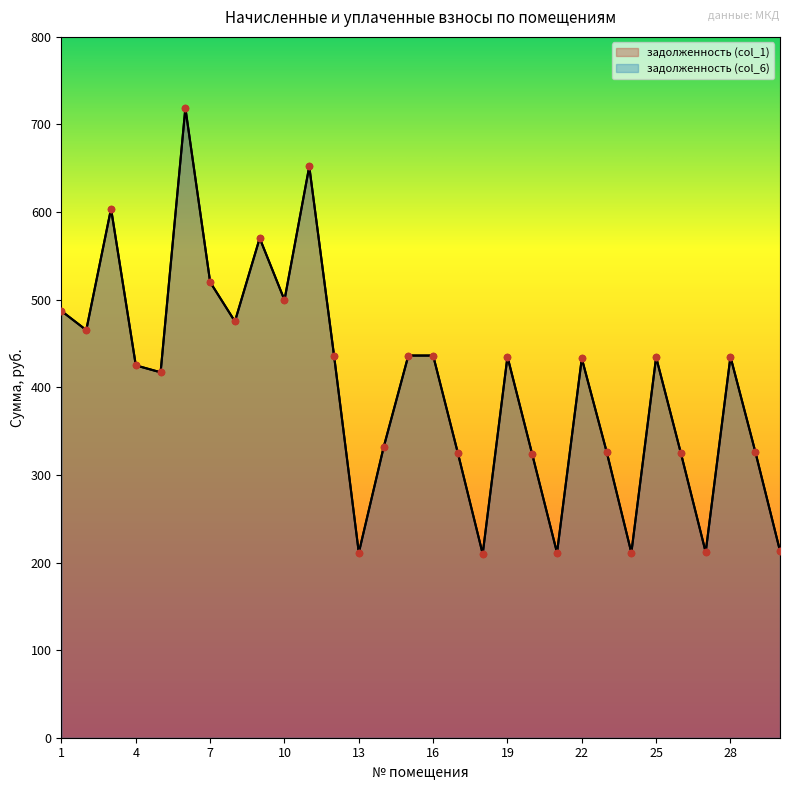

What is the total value across all series at 19?

869.9